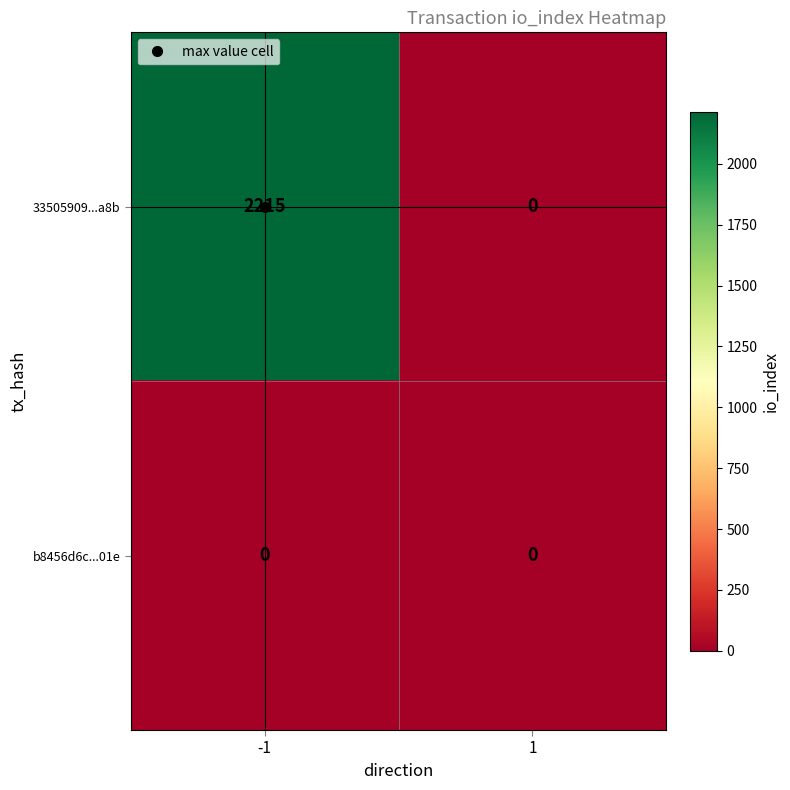

How many series are shown in this chart?

2